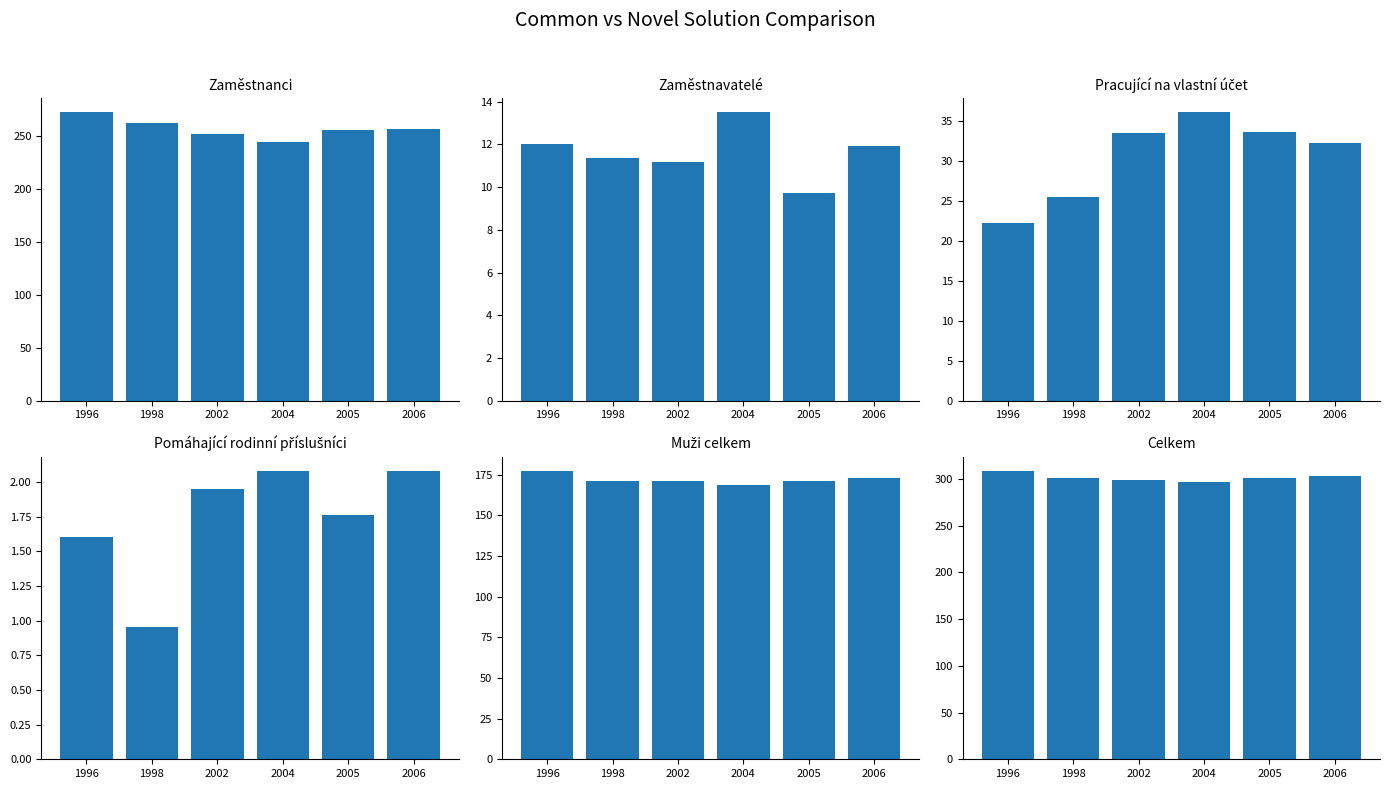

What is the lowest value of the Celkem series?

296.6